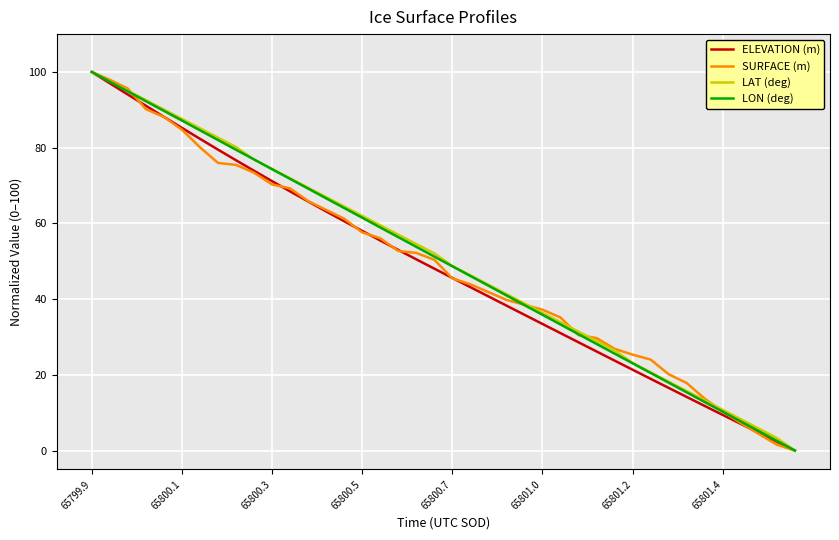

What is the highest value of the SURFACE (m) series?

100.0